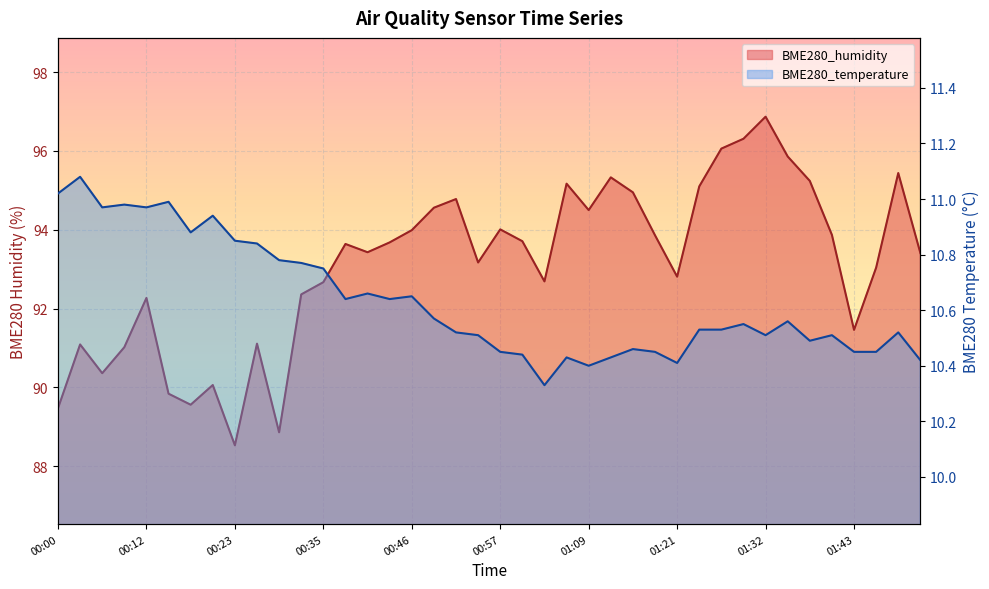

At which category does BME280_temperature reach its first local valley?

00:06